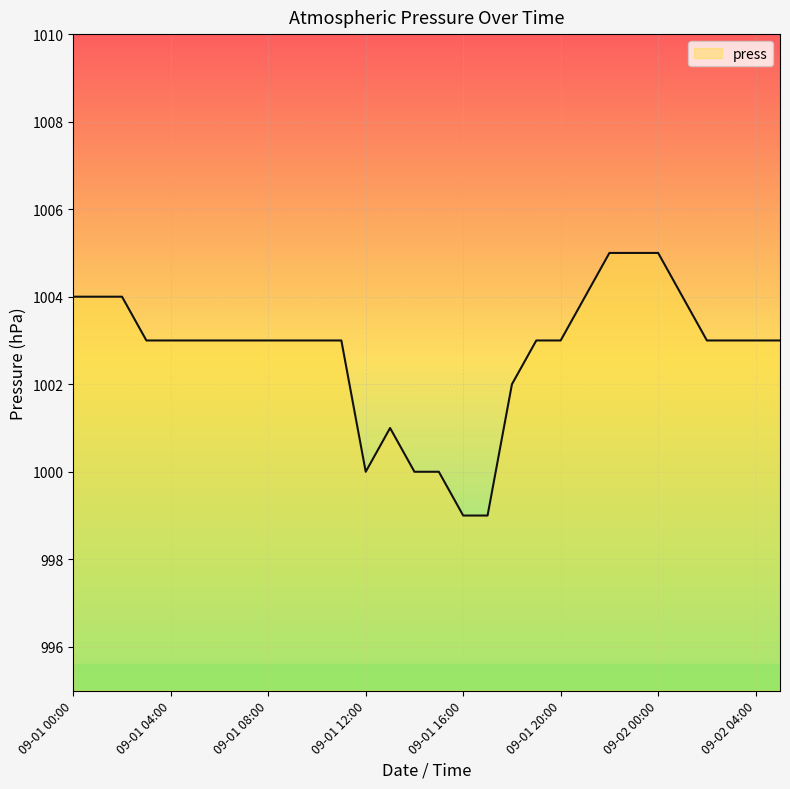

What is the difference between the second highest and second lowest values?

6